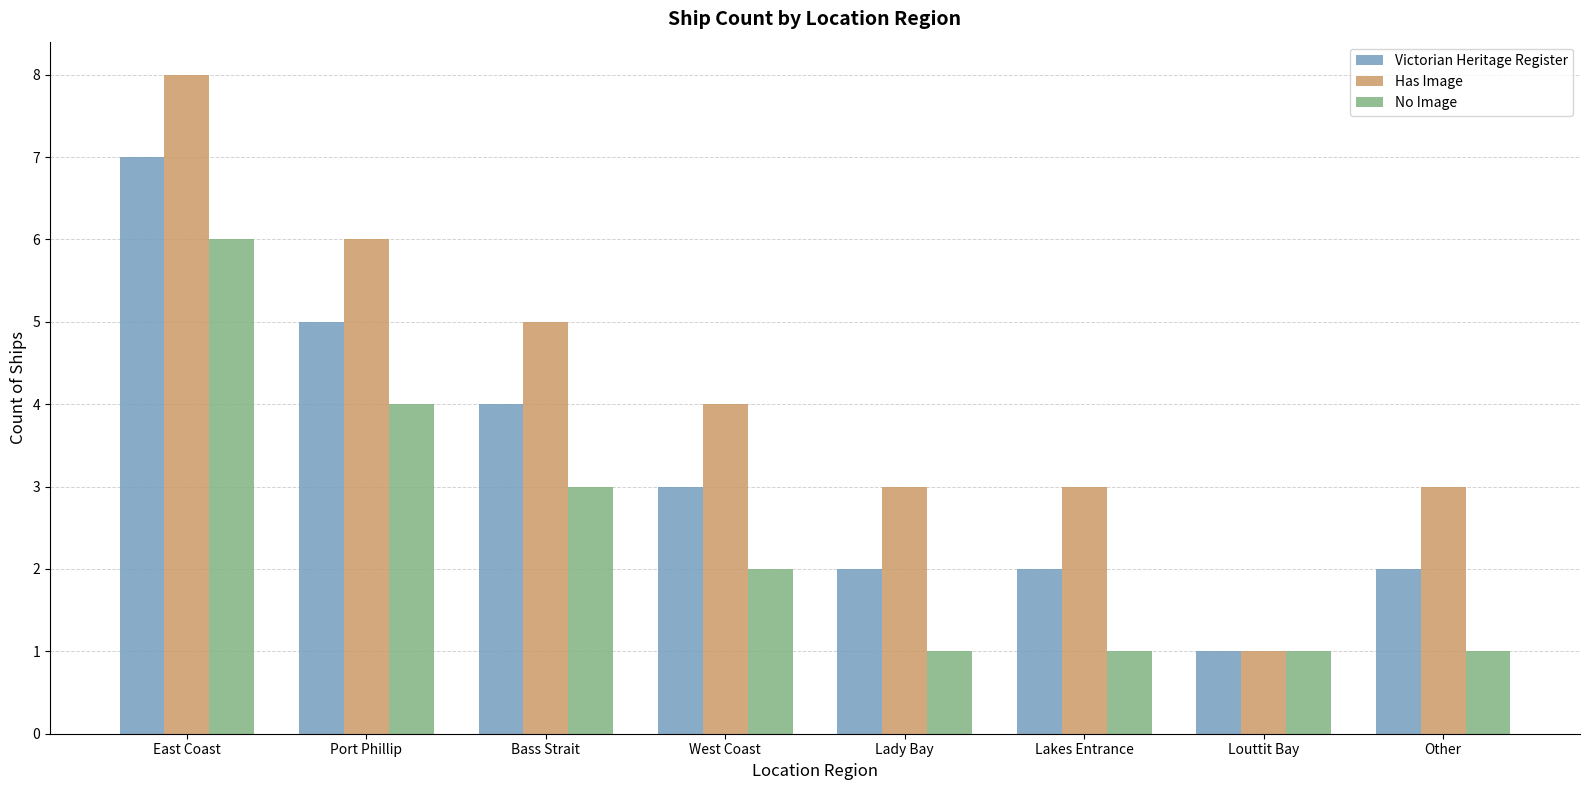

Which series has the largest total across all categories?

Has Image